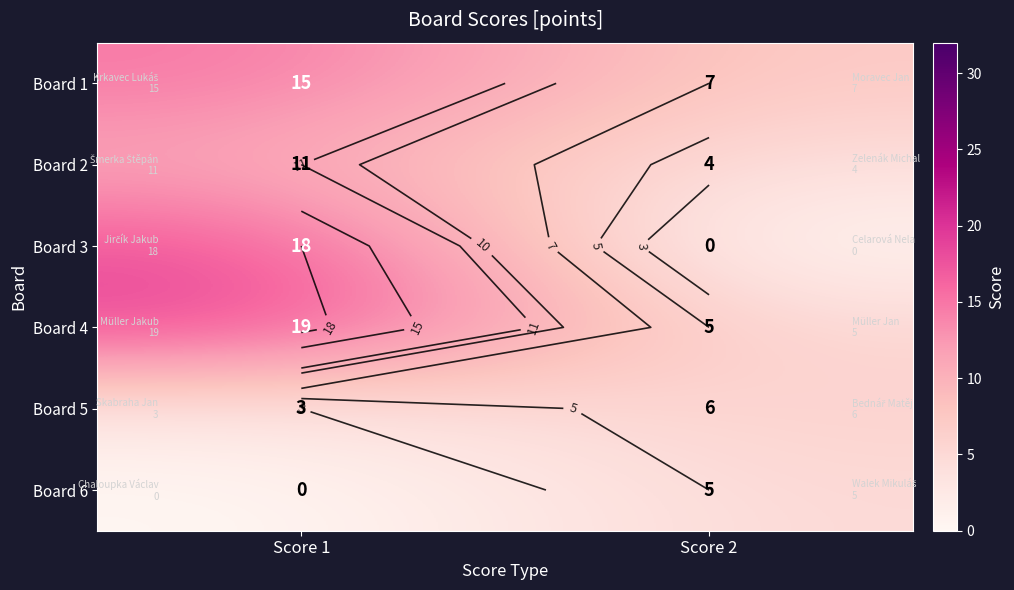

Is the value of Board 1 at Score 2 greater than the value of Board 4 at Score 2?

Yes